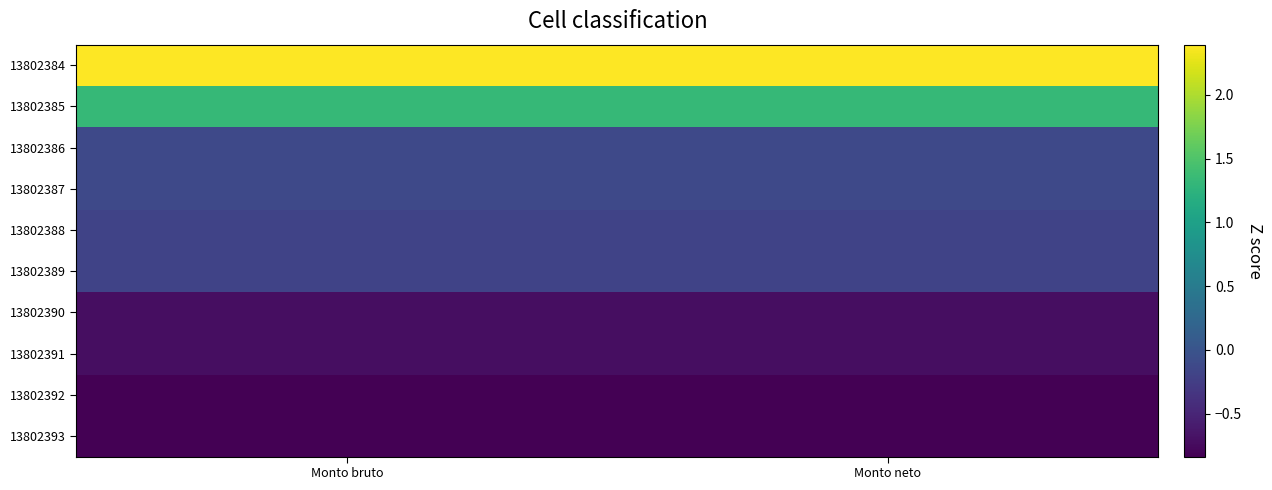

Reading left to right, what are all the values shown in this chart?

13802384: Monto bruto=2.4	Monto neto=2.4
13802385: Monto bruto=1.3	Monto neto=1.3
13802386: Monto bruto=-0.1	Monto neto=-0.1
13802387: Monto bruto=-0.1	Monto neto=-0.1
13802388: Monto bruto=-0.2	Monto neto=-0.2
13802389: Monto bruto=-0.2	Monto neto=-0.2
13802390: Monto bruto=-0.7	Monto neto=-0.7
13802391: Monto bruto=-0.7	Monto neto=-0.7
13802392: Monto bruto=-0.8	Monto neto=-0.8
13802393: Monto bruto=-0.8	Monto neto=-0.8